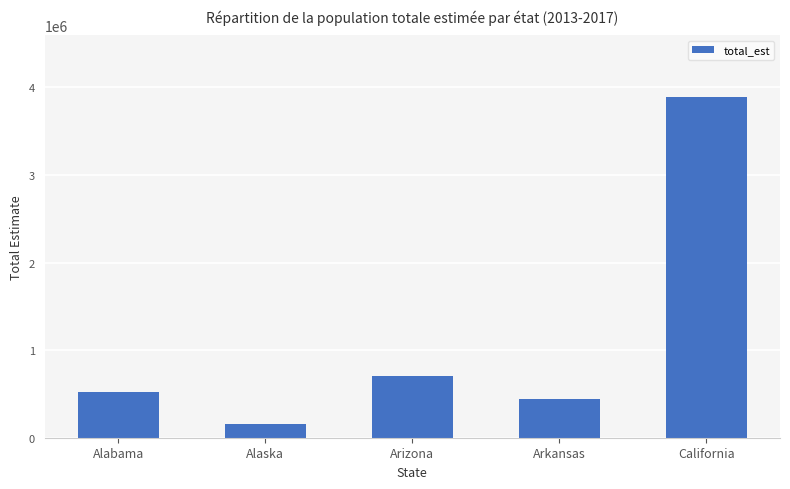

The chart shows a value of 5947628 at California. True or false?

False